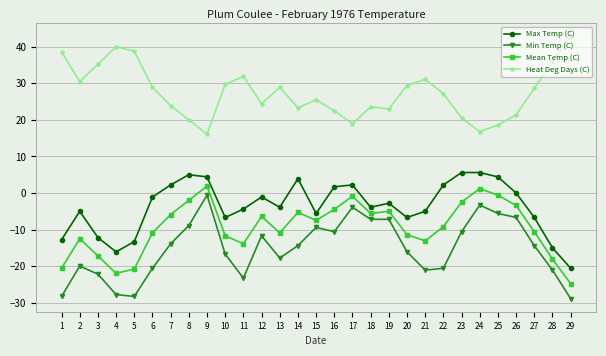

What is the spread (max minus min) of values at 14?

37.7